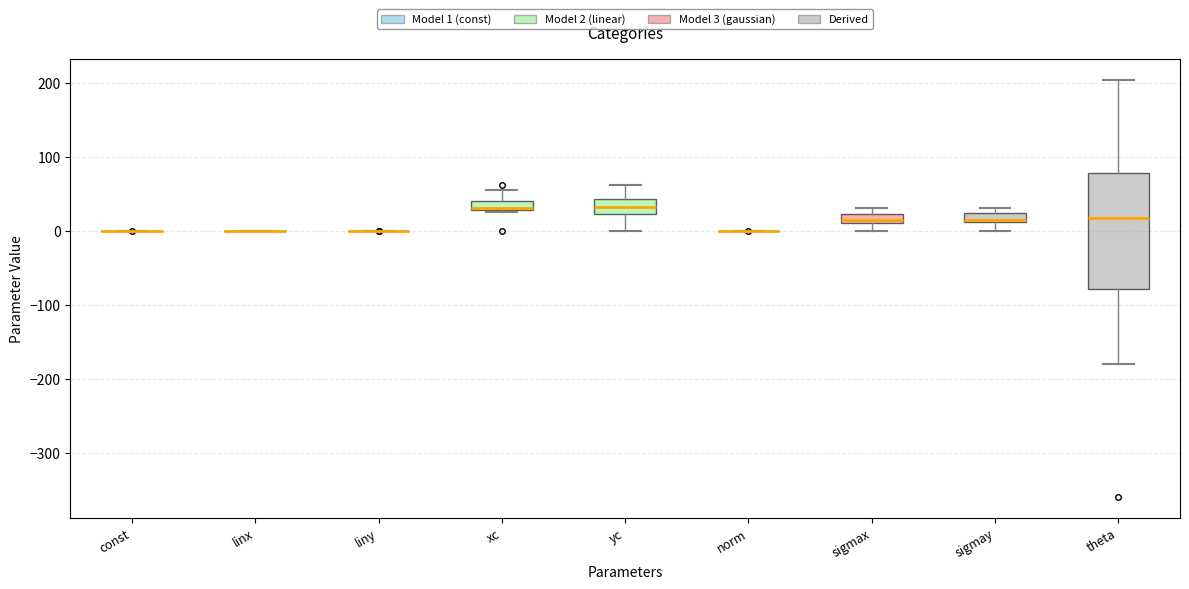

Where is the upper edge of the box for xc on the y-axis? The values are not printed on the chart, so give them approximately, as read against the axis.

40